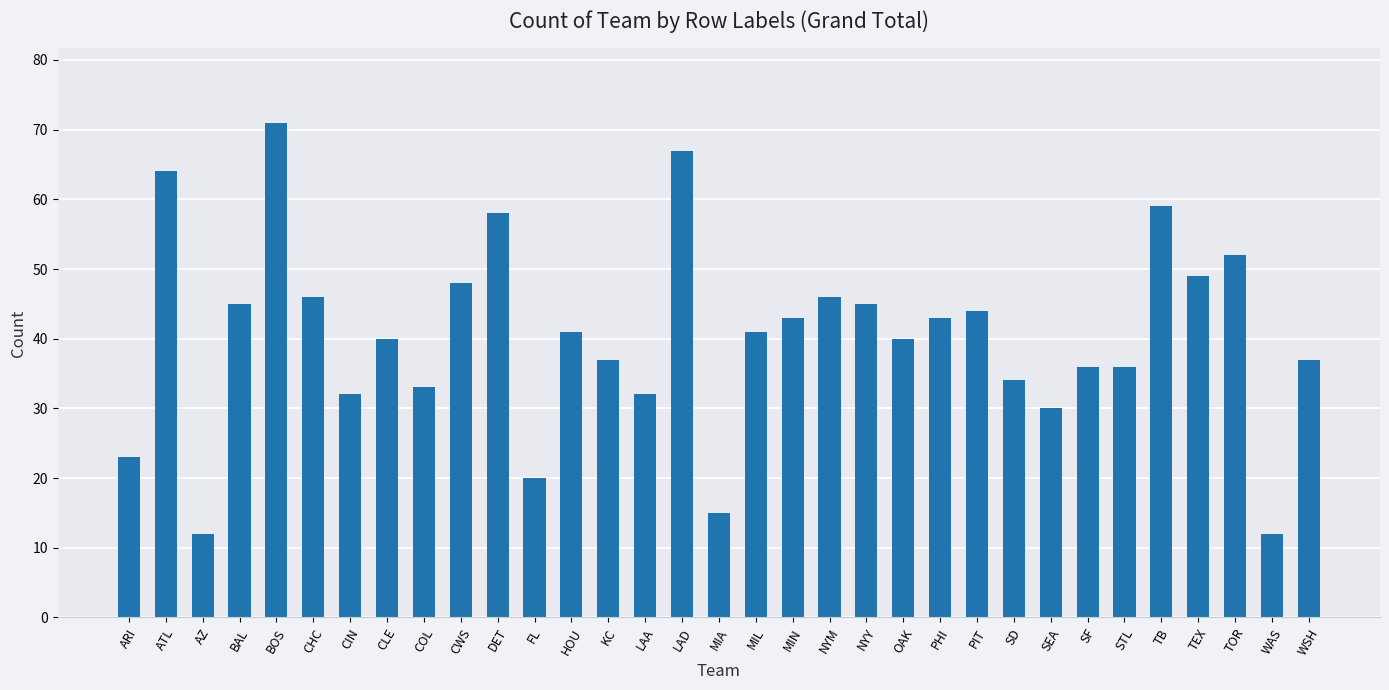

What is the value of the 3rd bar from the left?

12